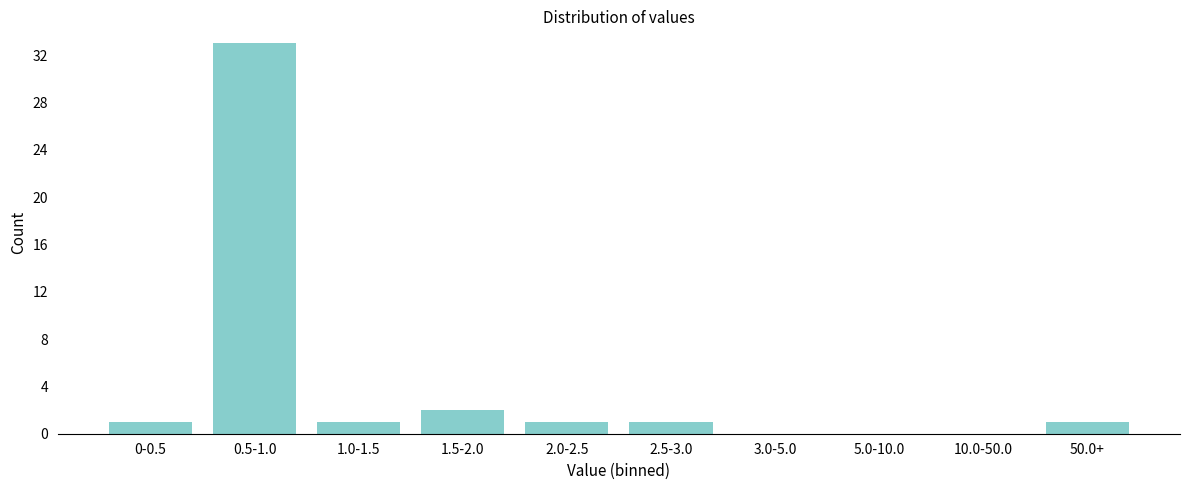

Reading left to right, what are all the values shown in this chart?

0-0.5=1	0.5-1.0=33	1.0-1.5=1	1.5-2.0=2	2.0-2.5=1	2.5-3.0=1	3.0-5.0=0	5.0-10.0=0	10.0-50.0=0	50.0+=1